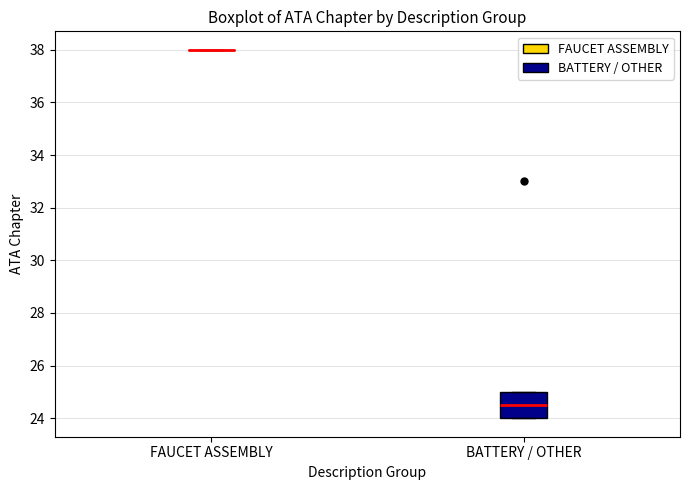

Reading left to right, transcribe this box plot: for each box, give where its median line is, the range the box spans, and where its two whiskers end, as read against the y-axis. The values are not printed on the chart, so give them approximately, as read against the axis.

FAUCET ASSEMBLY: box collapsed to a line at 38.0, whiskers 38.0 to 38.0
BATTERY / OTHER: median 24.6, box 24.0 to 25.0, whiskers 24.0 to 25.0